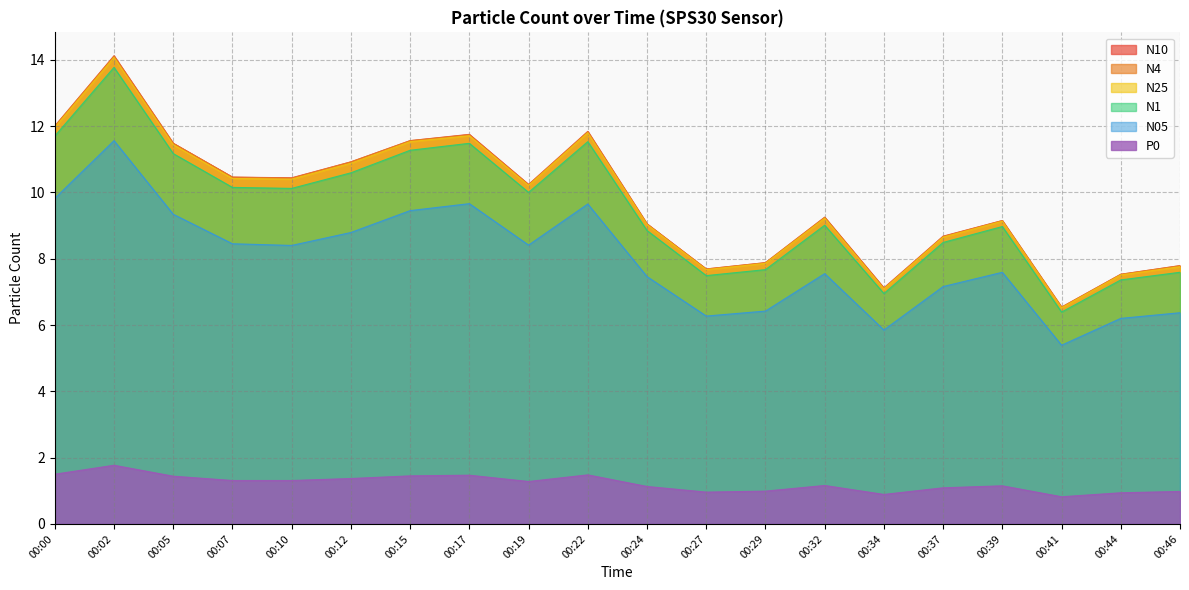

How many lines are shown in the chart?

6